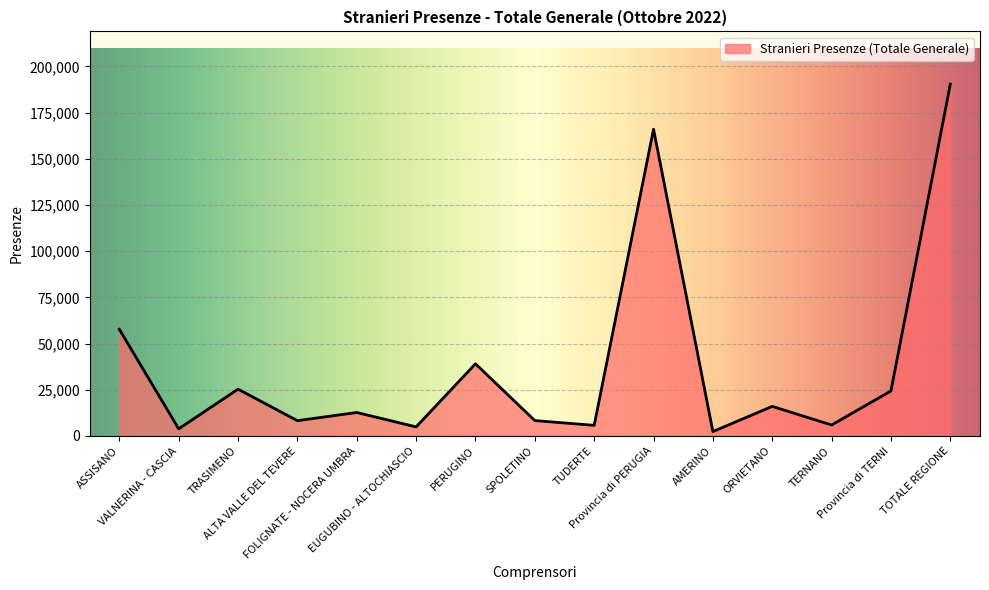

What is the greatest value displayed?

190369